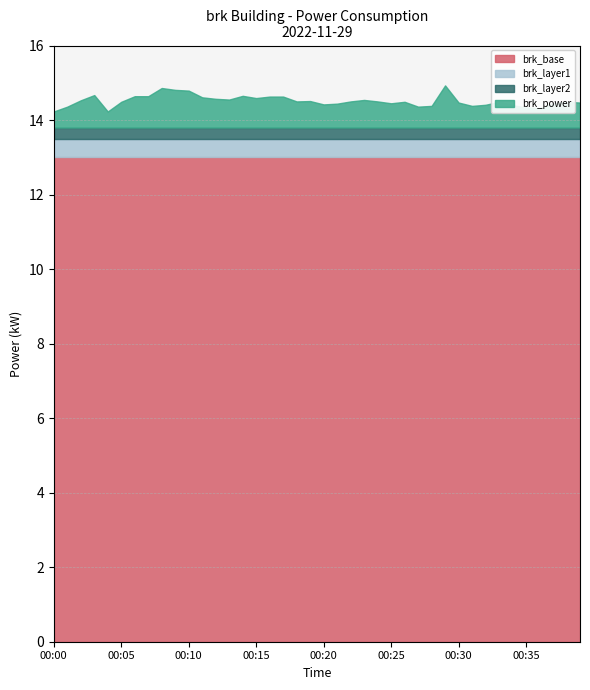

What is the maximum value shown in the chart?

14.9